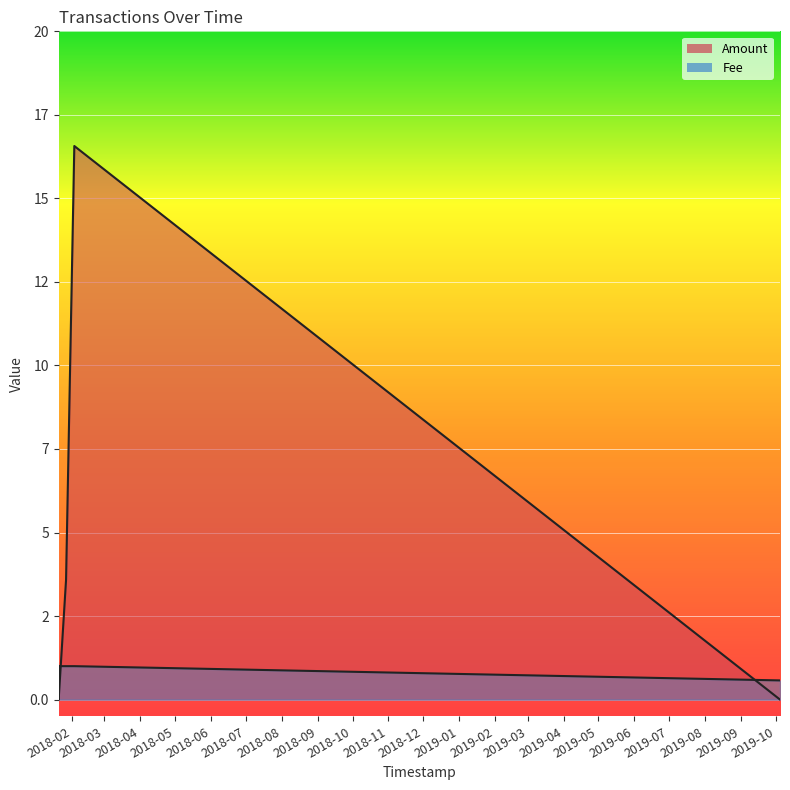

What is the average value of the Amount series?

4.2